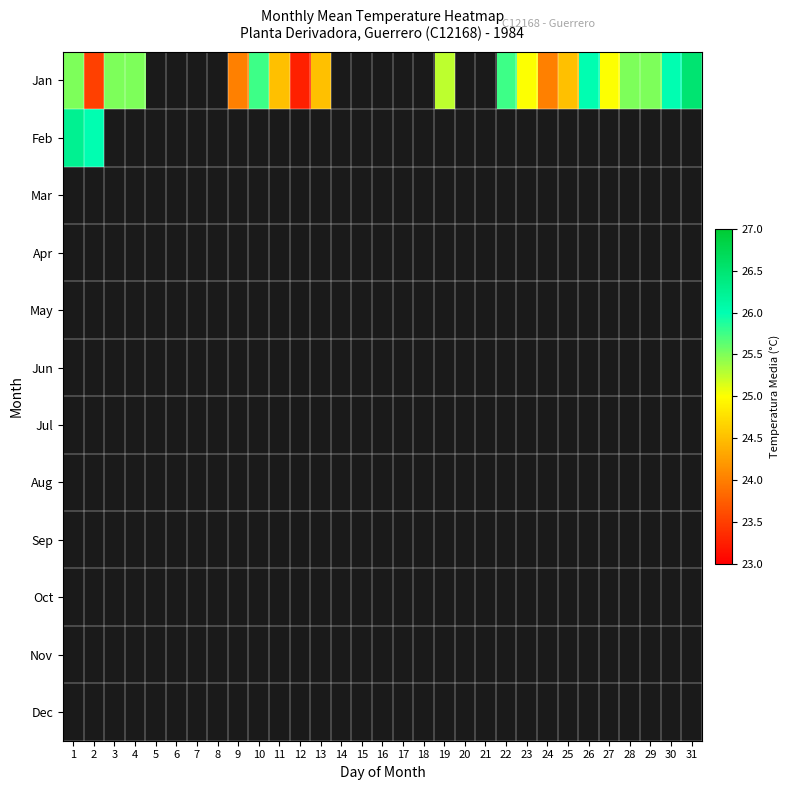

What is the smallest value displayed?

23.2